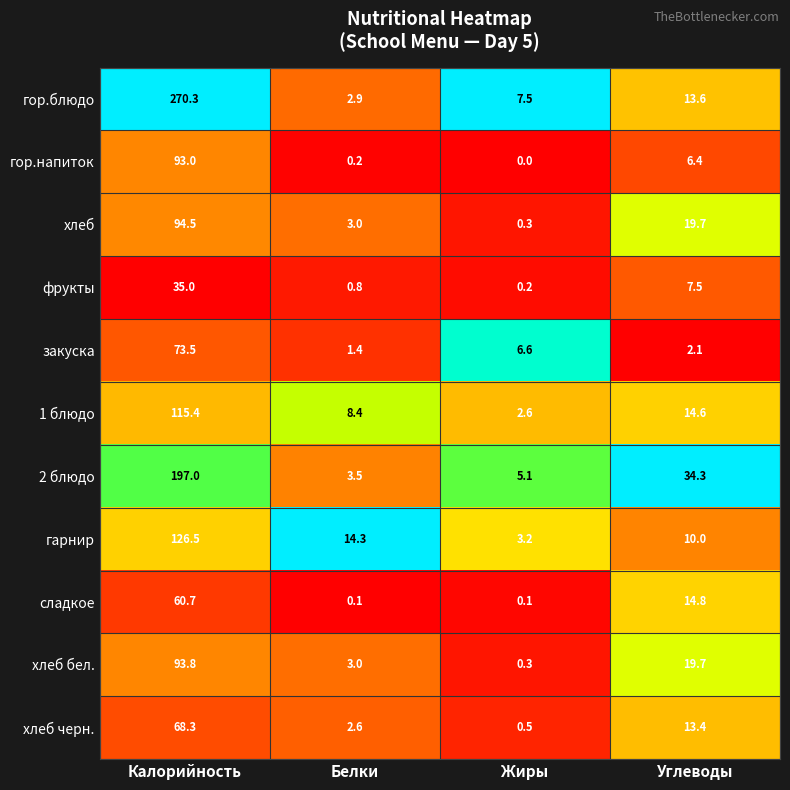

What is the sum of the закуска values at Белки and Жиры?

8.0